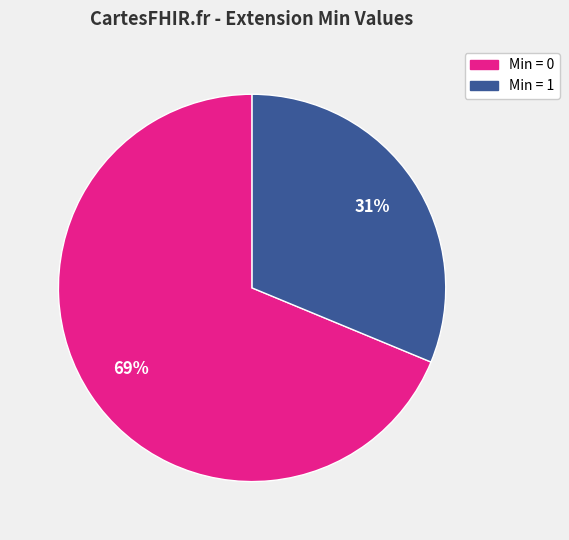

To the nearest percent, what is the average slice percentage?

50%